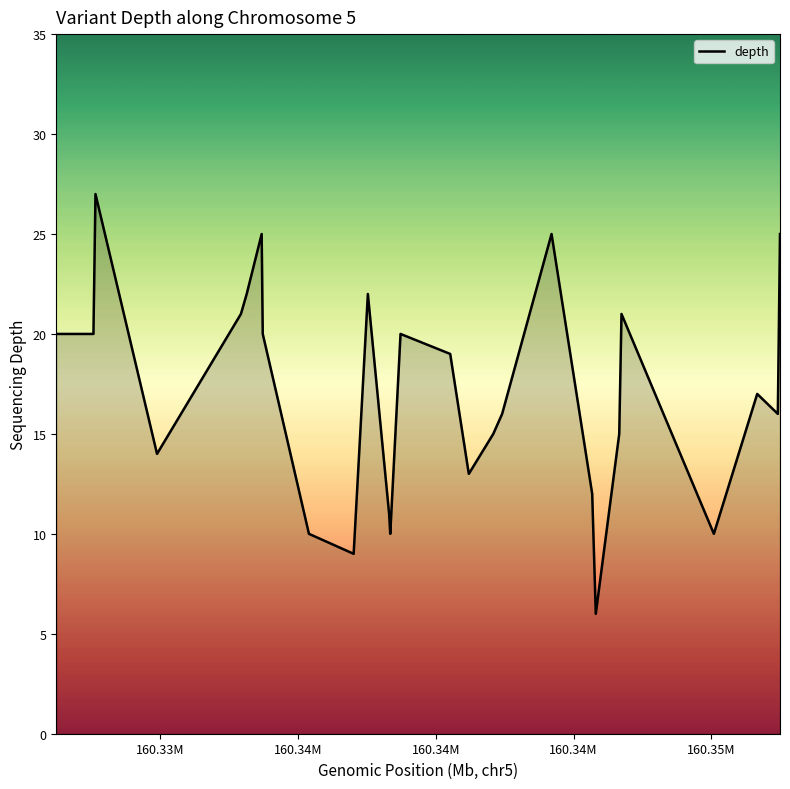

What is the greatest value displayed?

27